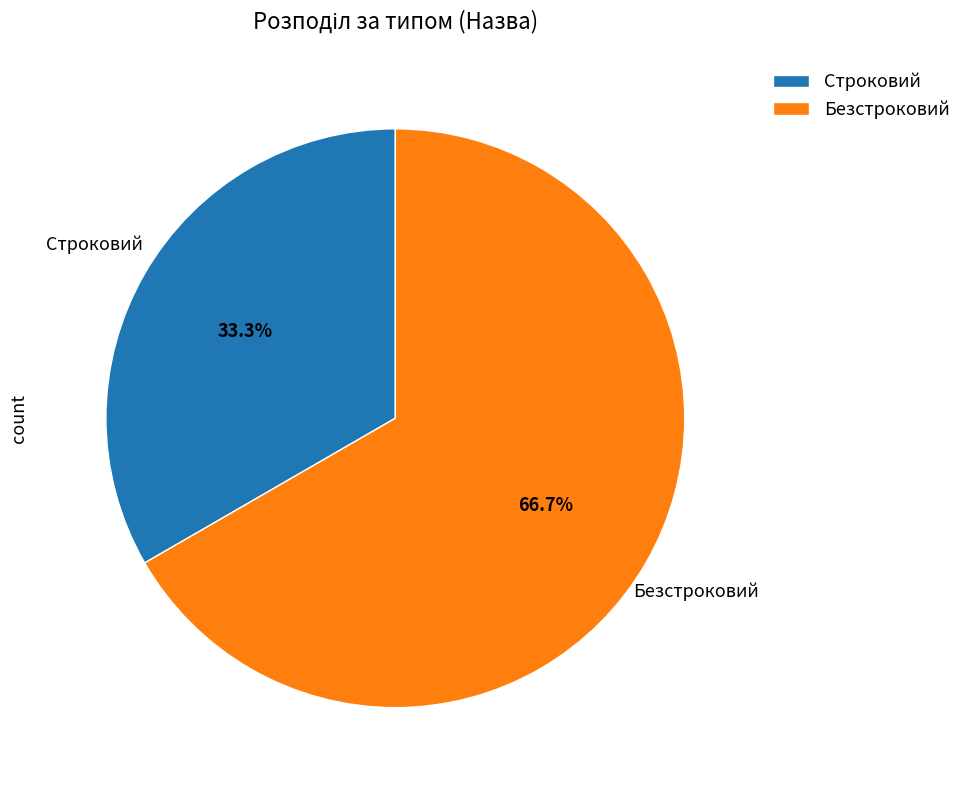

Combined, do Строковий and Безстроковий account for over 50%?

Yes